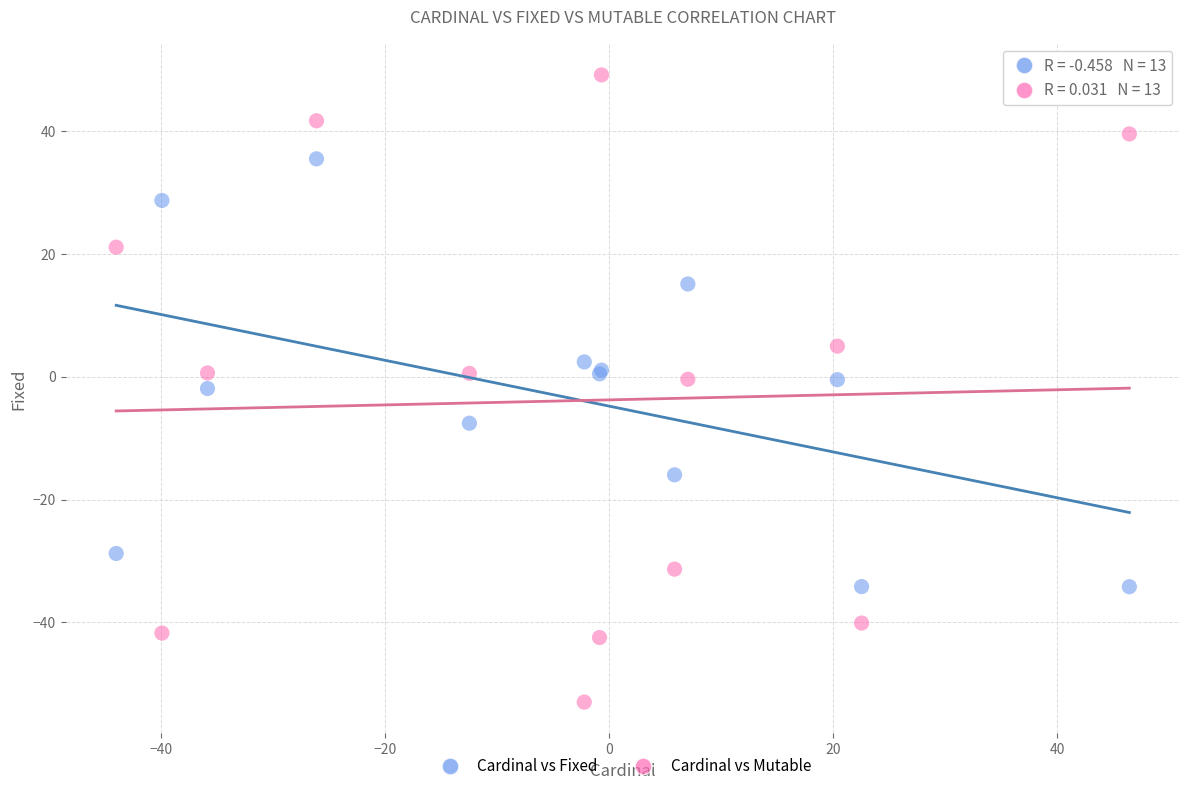

What is the X range (max minus min) for the scatter plot?

90.4